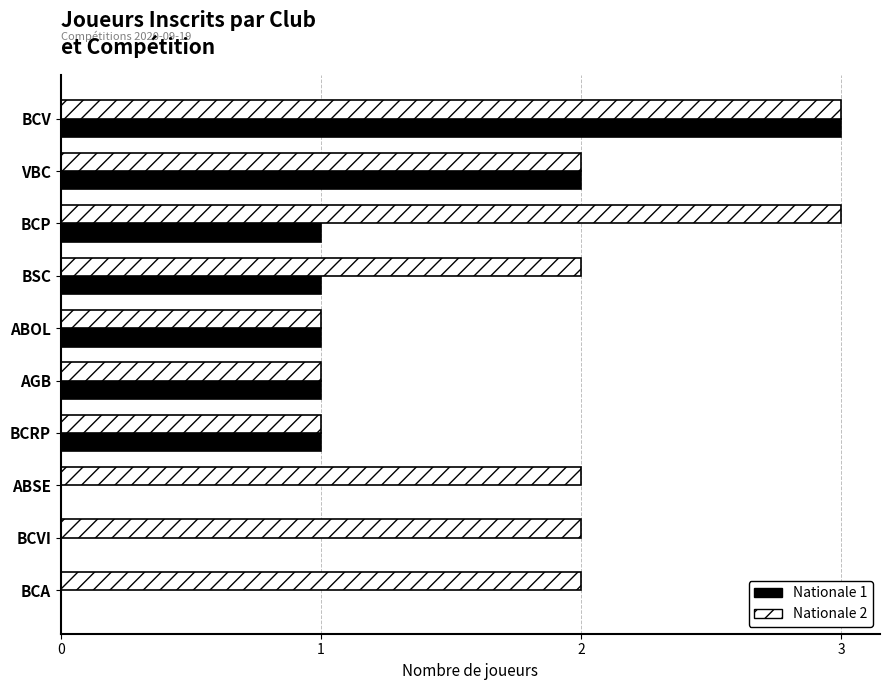

What is the maximum value for Nationale 1?

3